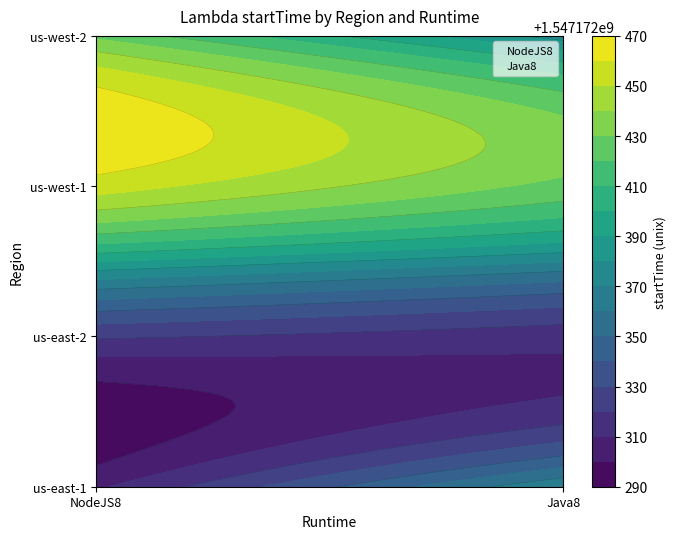

Which series has the largest range (max minus min)?

NodeJS8